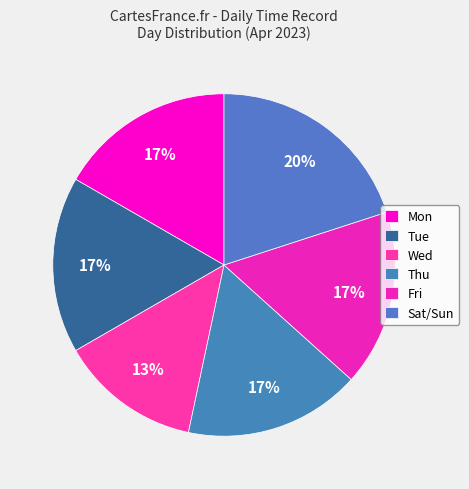

Do Mon and Thu together represent more than half of the pie?

No